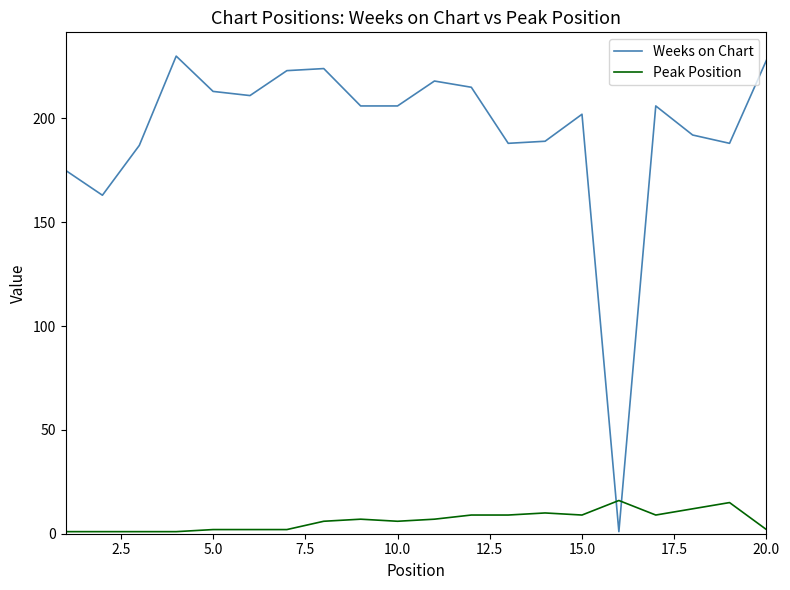

How many intersections are there between Weeks on Chart and Peak Position?

2